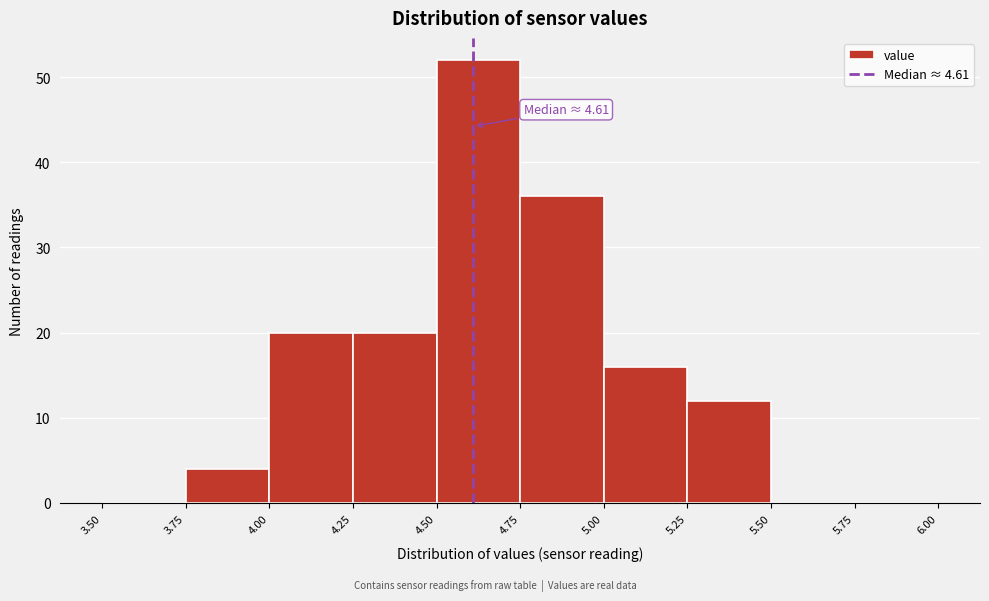

Over which range of the x-axis is the bar tallest?

4.50 to 4.75